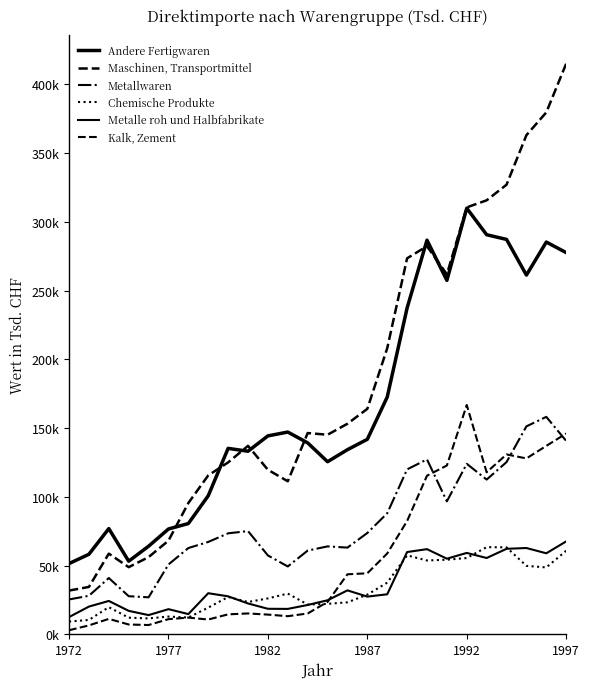

What is the difference between the second highest and second lowest values in the Metalle roh und Halbfabrikate series?

48782